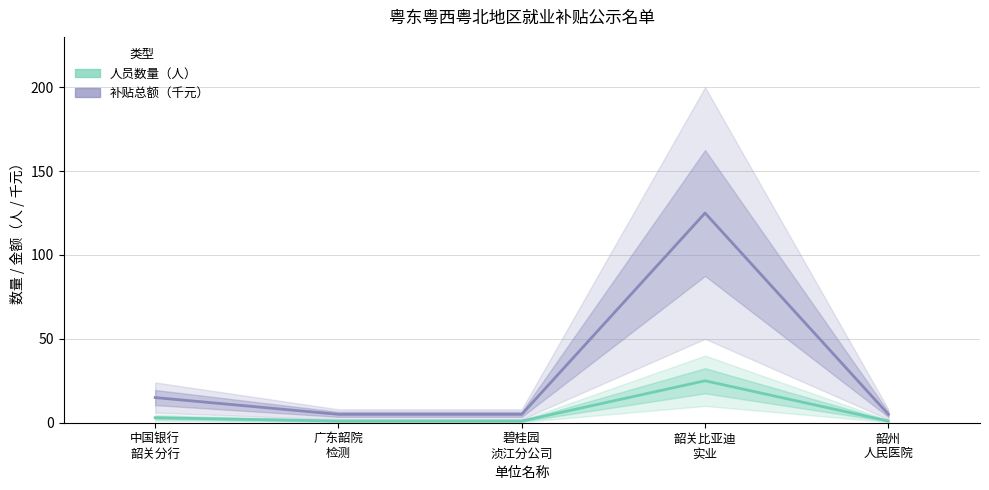

What is the sum of the 补贴总额（千元） values at 韶州
人民医院 and 中国银行
韶关分行?

20